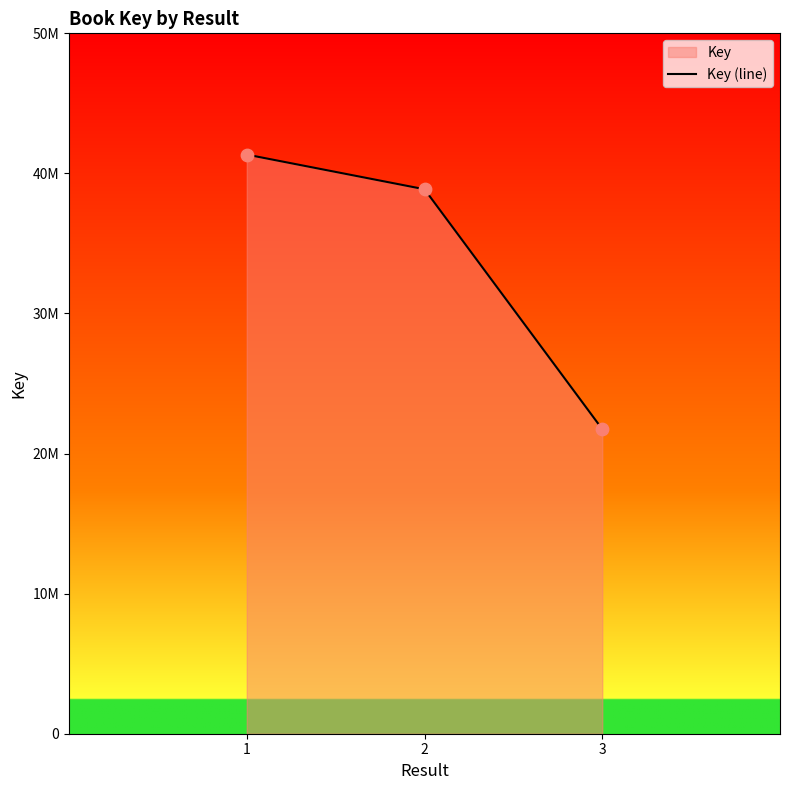

Approximately how many times larger is the value at 3 compared to 1?

0.5